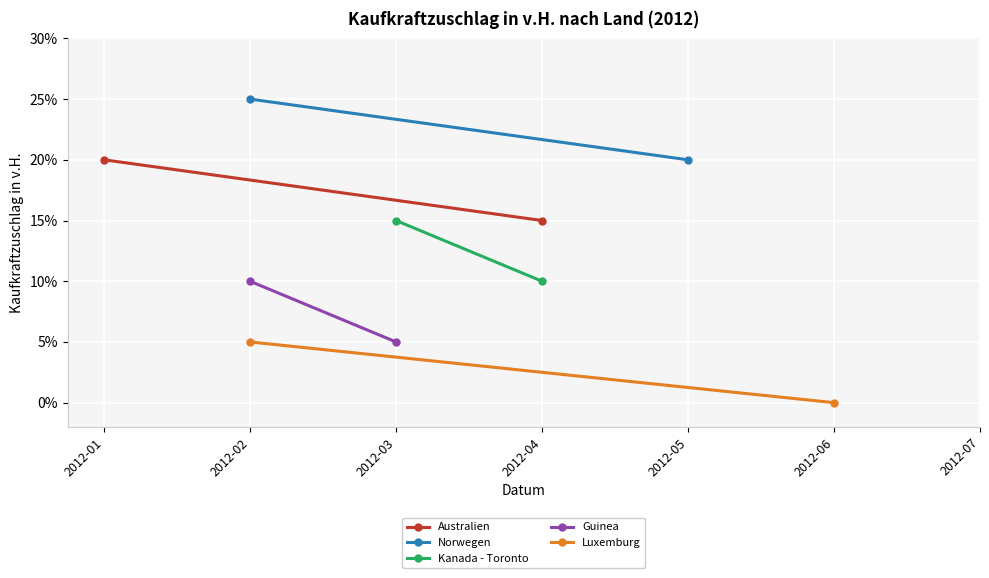

Rank the series by their average value, from lowest to highest.

Luxemburg, Guinea, Kanada - Toronto, Australien, Norwegen